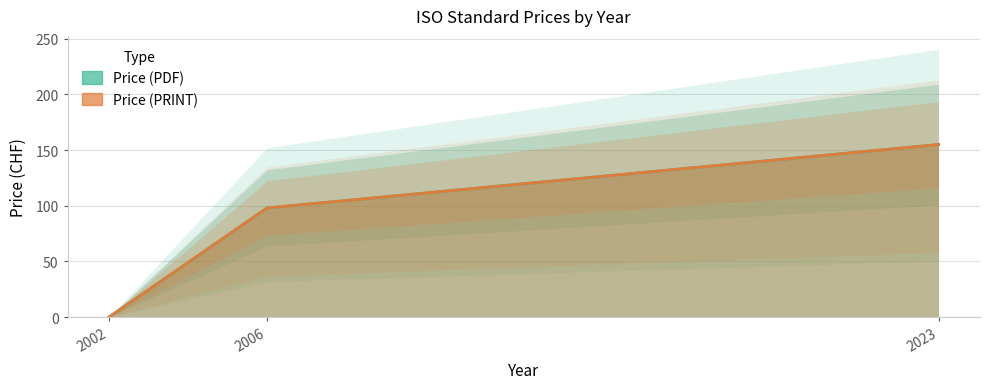

Reading left to right, transcribe all the data shown in this chart.

Price (PDF): 0	98	155
Price (PRINT): 0	98	155